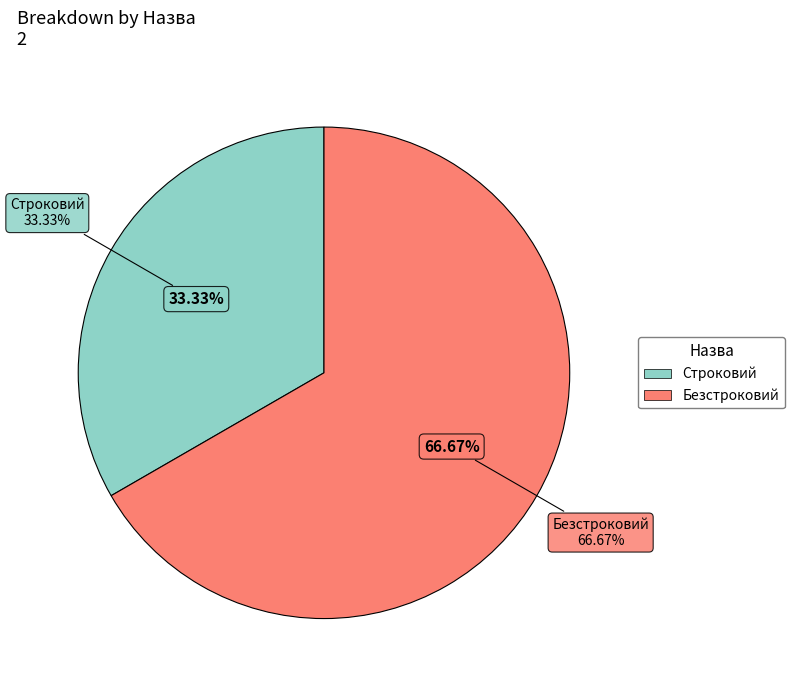

How many slices are in this pie chart?

2